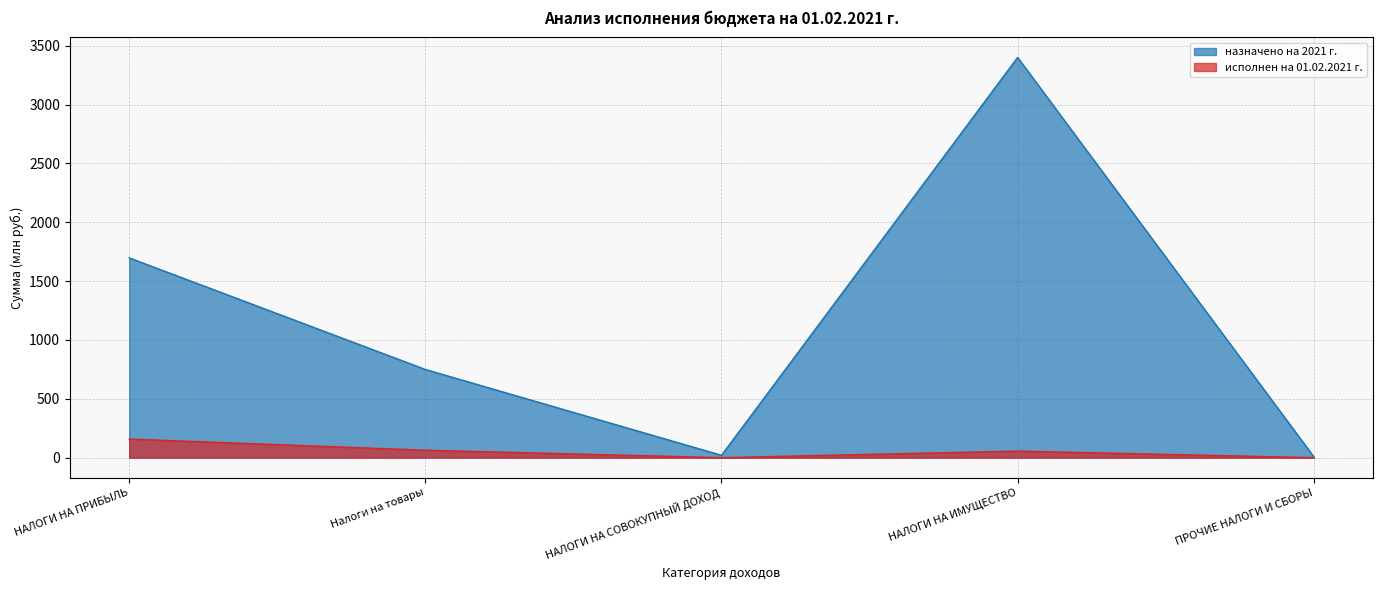

Between НАЛОГИ НА СОВОКУПНЫЙ ДОХОД and НАЛОГИ НА ИМУЩЕСТВО, which series saw the biggest shift?

назначено на 2021 г.